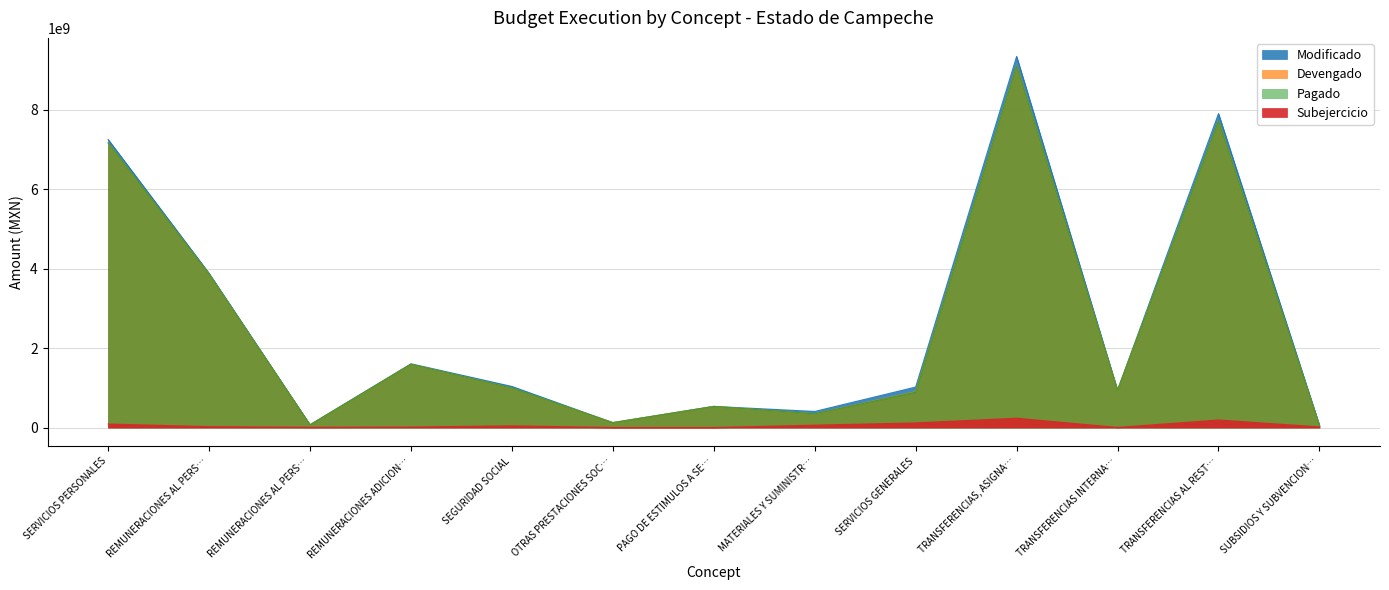

What is the sum of all Pagado values?

33340026492.7